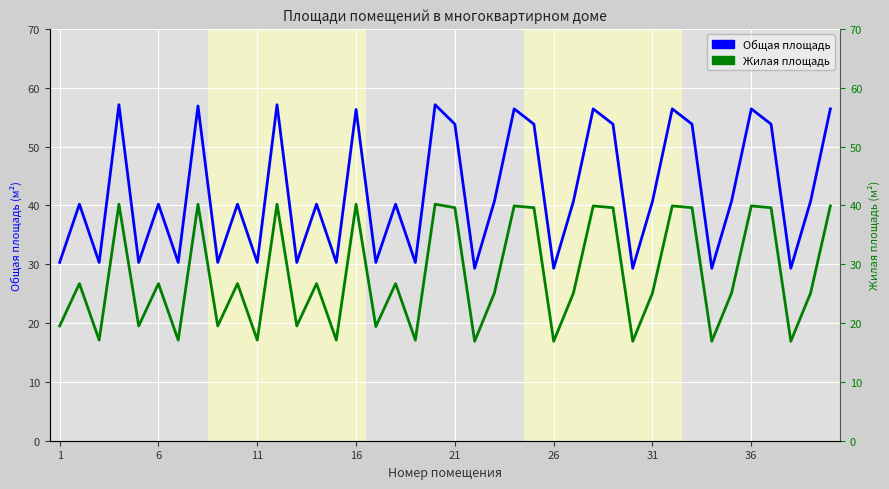

Which series changed the most between 1 and 22?

Общая площадь